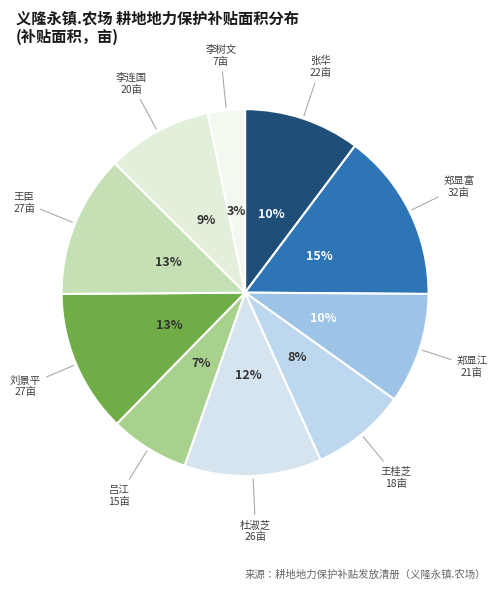

Count the number of slices in the pie.

10